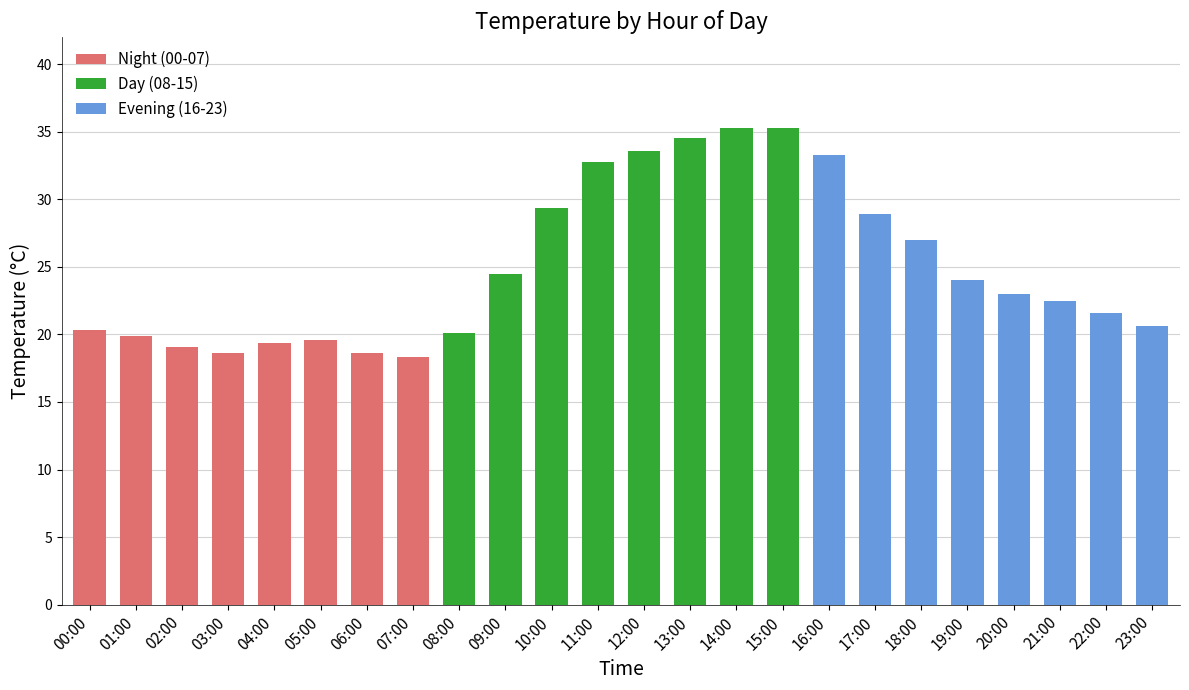

What is the maximum value for Night (00-07)?

20.4